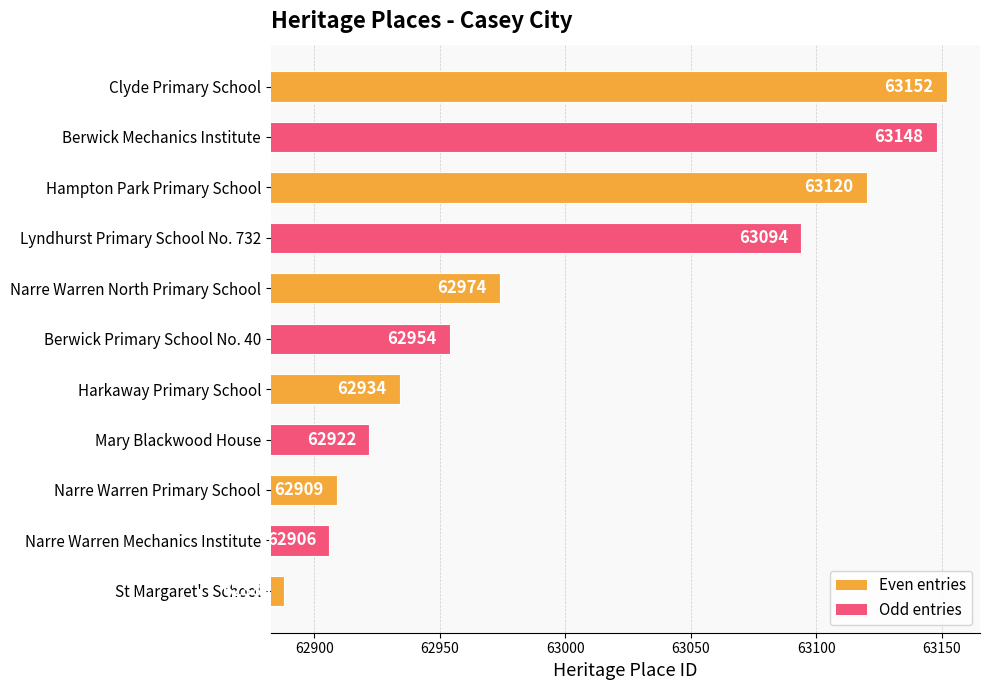

Rank the categories by value from lowest to highest.

St Margaret's School, Narre Warren Mechanics Institute, Narre Warren Primary School, Mary Blackwood House, Harkaway Primary School, Berwick Primary School No. 40, Narre Warren North Primary School, Lyndhurst Primary School No. 732, Hampton Park Primary School, Berwick Mechanics Institute, Clyde Primary School